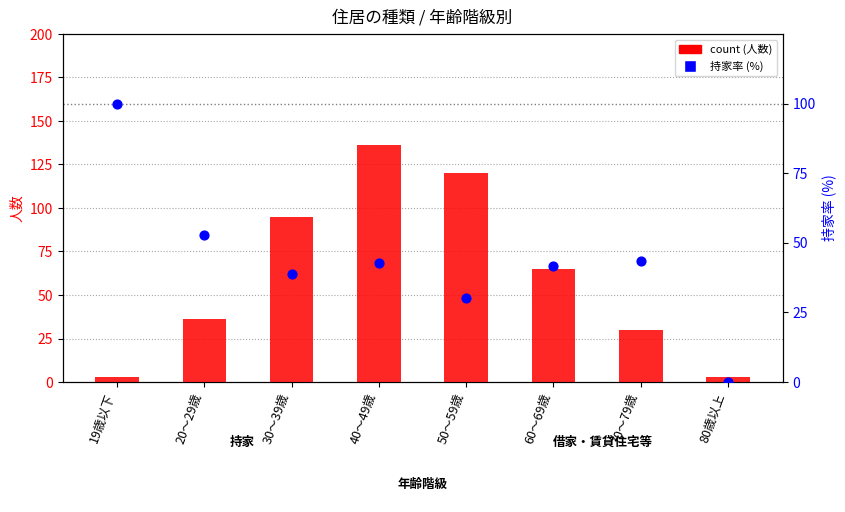

Which series has the largest total across all categories?

count